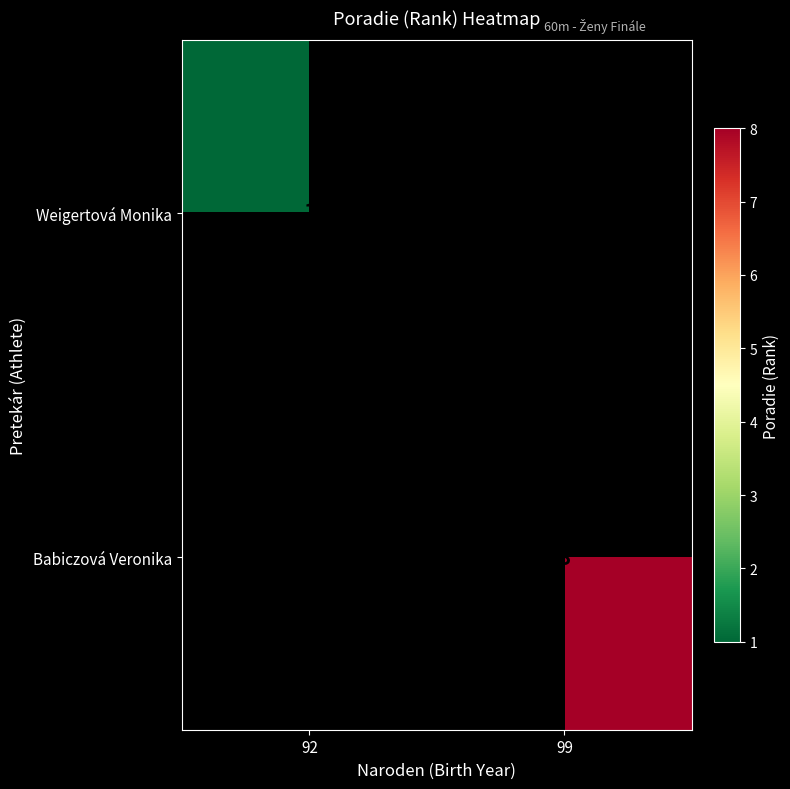

The Weigertová Monika series shows 0 at 92. True or false?

False